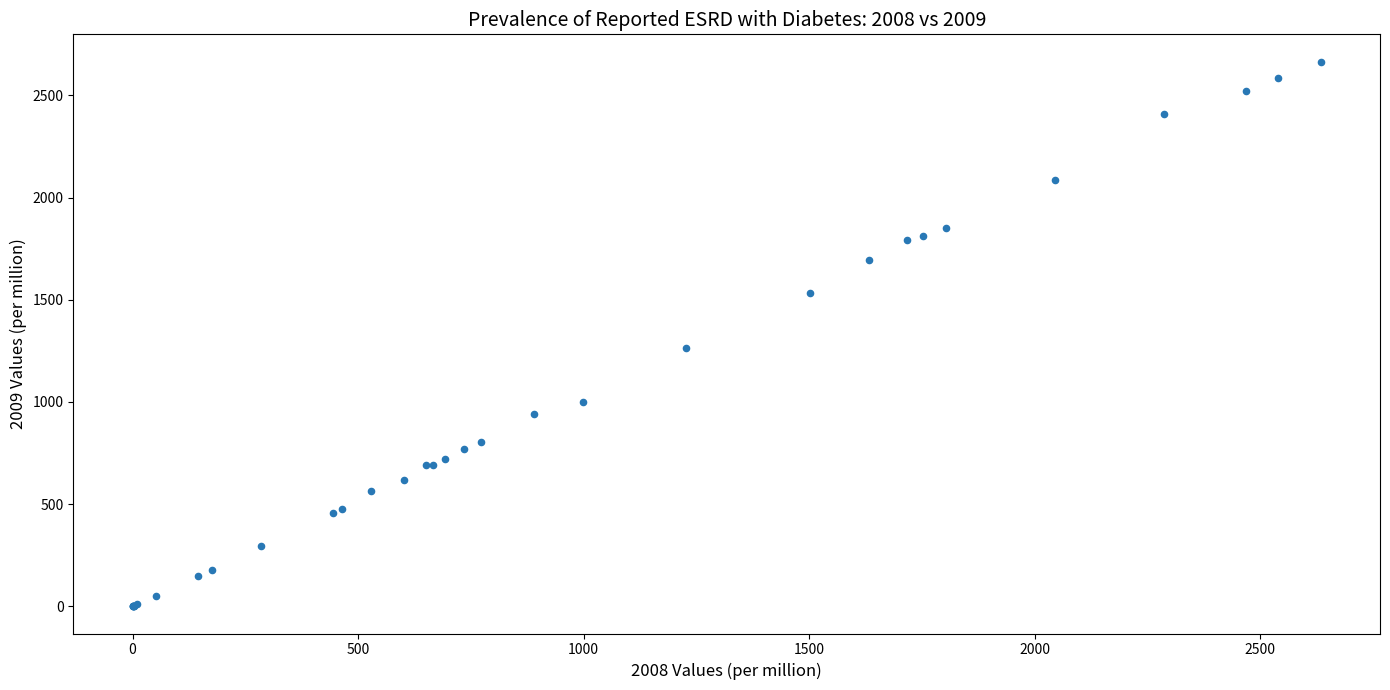

What Y value in the scatter plot is closest to 1332?

1265.2